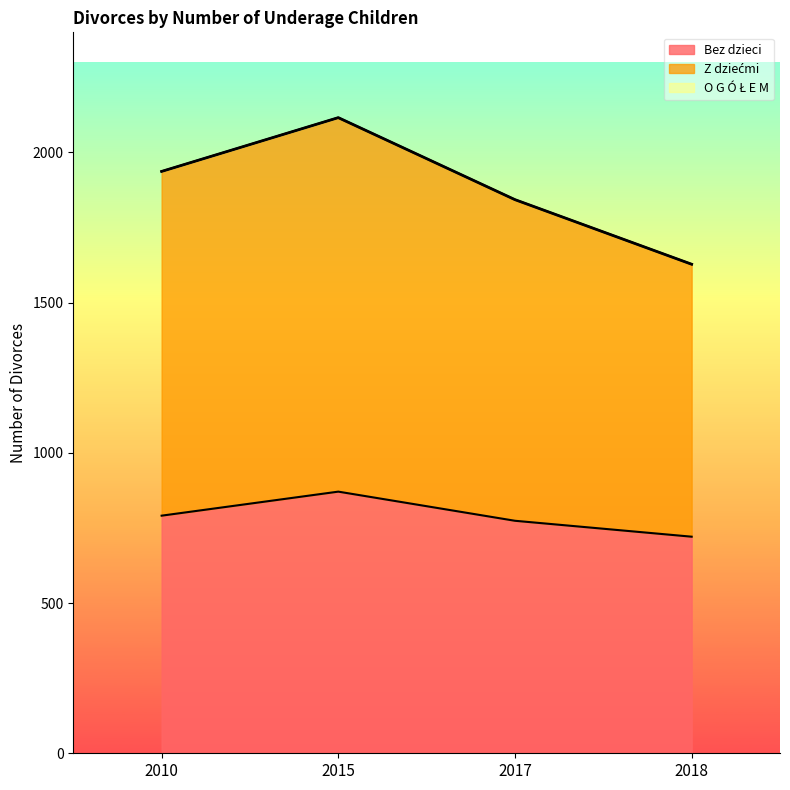

At which label does Z dziećmi reach its peak?

2015